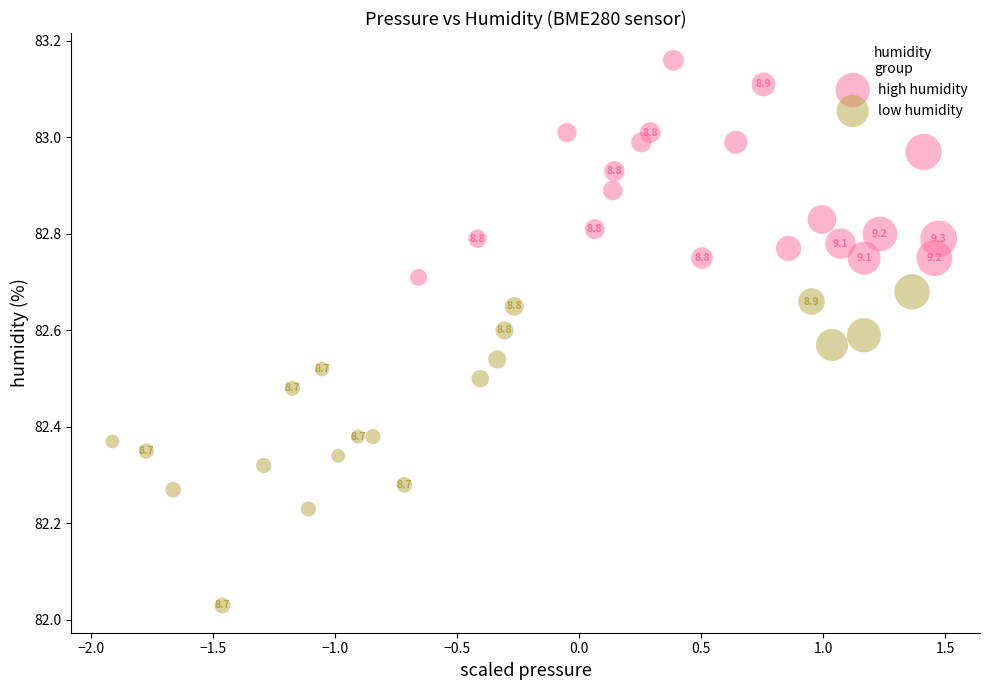

What are all the series names shown in the legend?

high humidity, low humidity